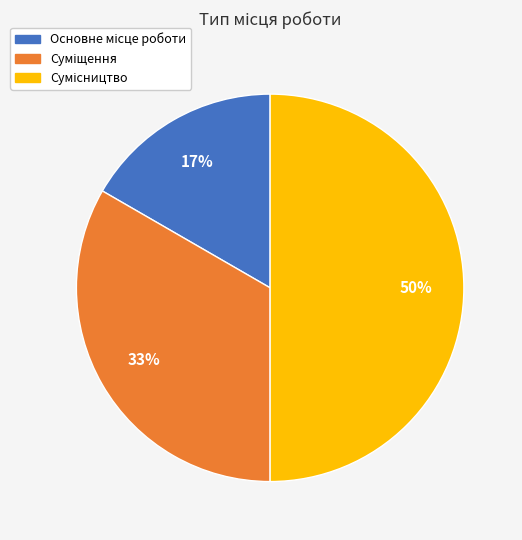

To the nearest percent, what is the difference between the largest and smallest slice percentages?

33%